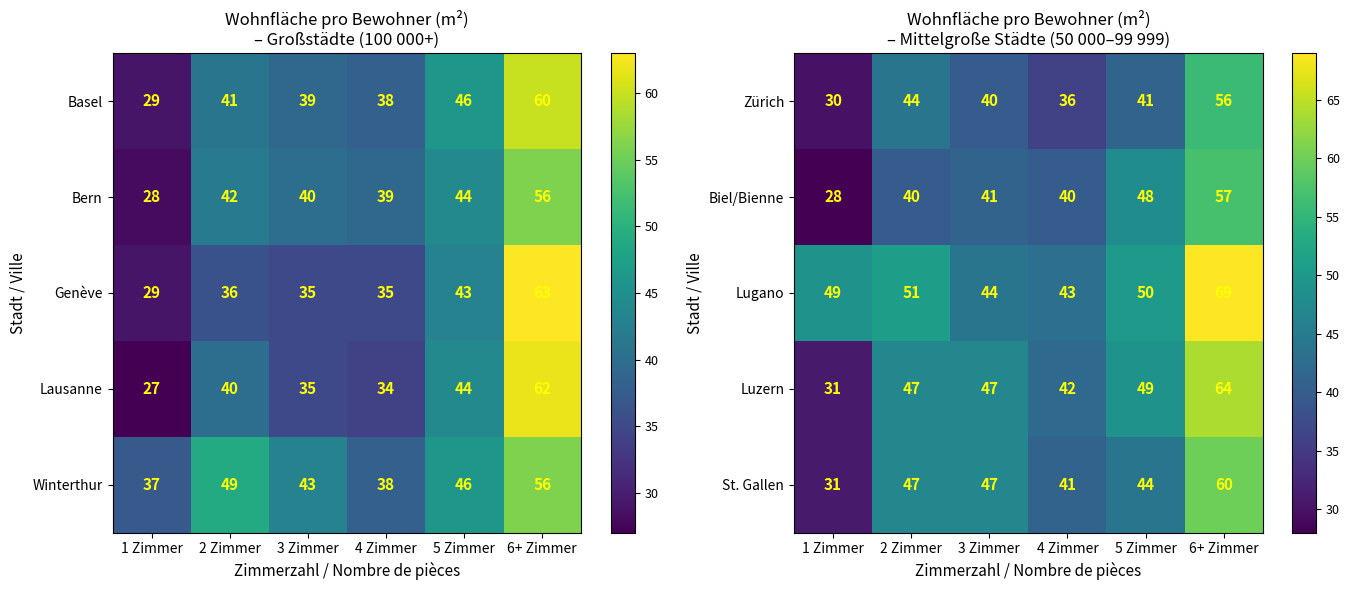

List the labels in order of Zürich value, smallest first.

1 Zimmer, 4 Zimmer, 3 Zimmer, 5 Zimmer, 2 Zimmer, 6+ Zimmer